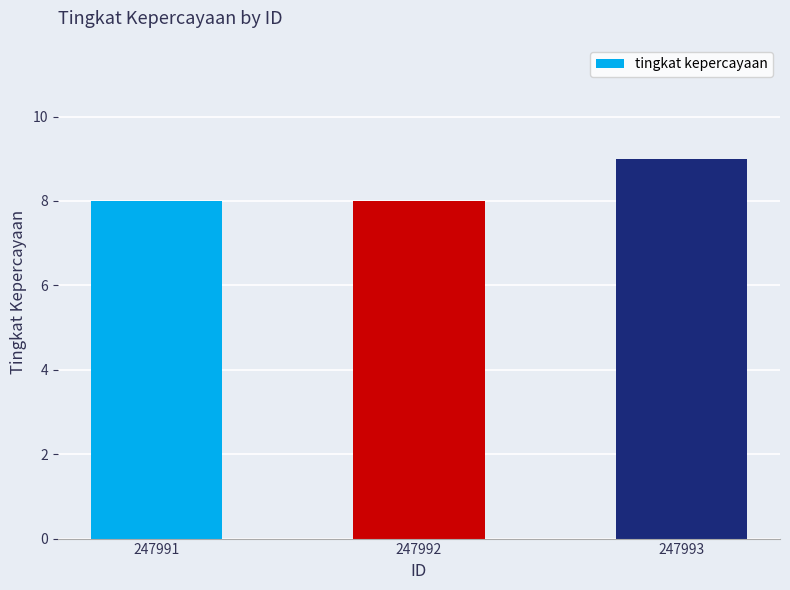

Reading left to right, list all the values displayed in this chart.

8	8	9